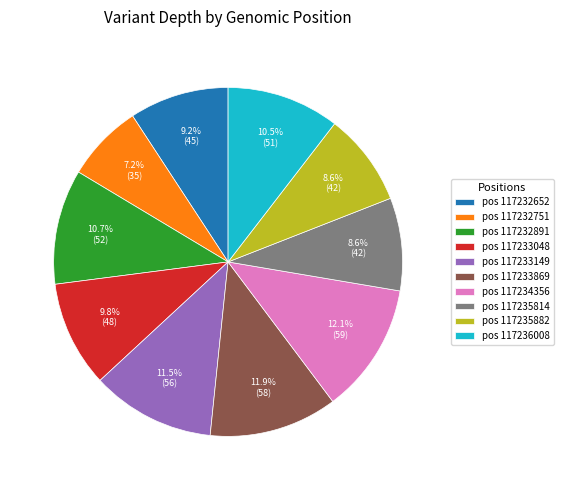

How many slices are in this pie chart?

10